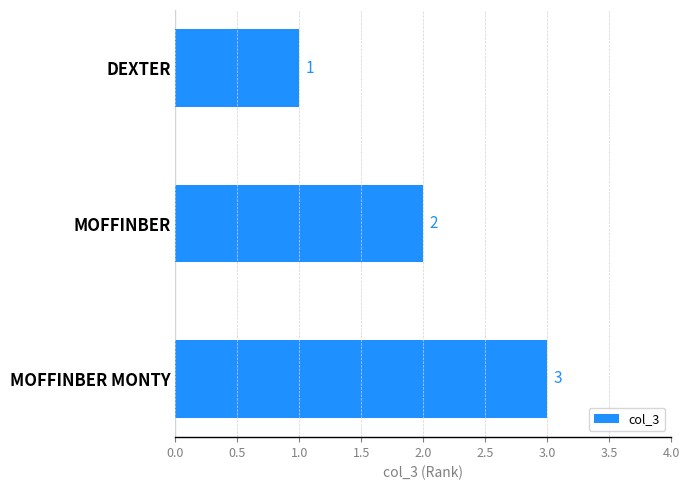

What is the change in value from DEXTER to MOFFINBER?

+1